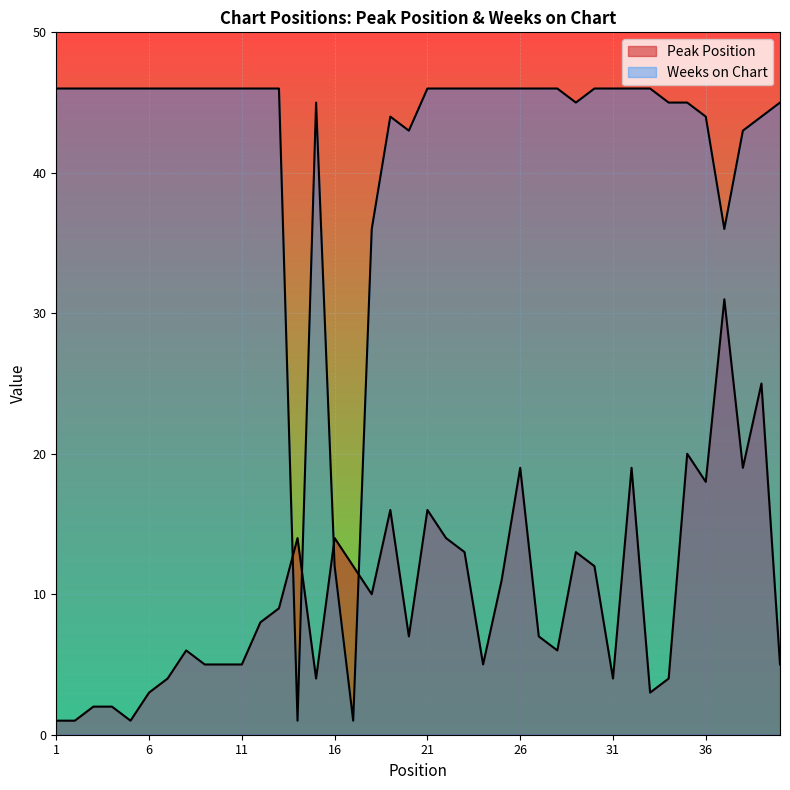

How many lines are shown in the chart?

2